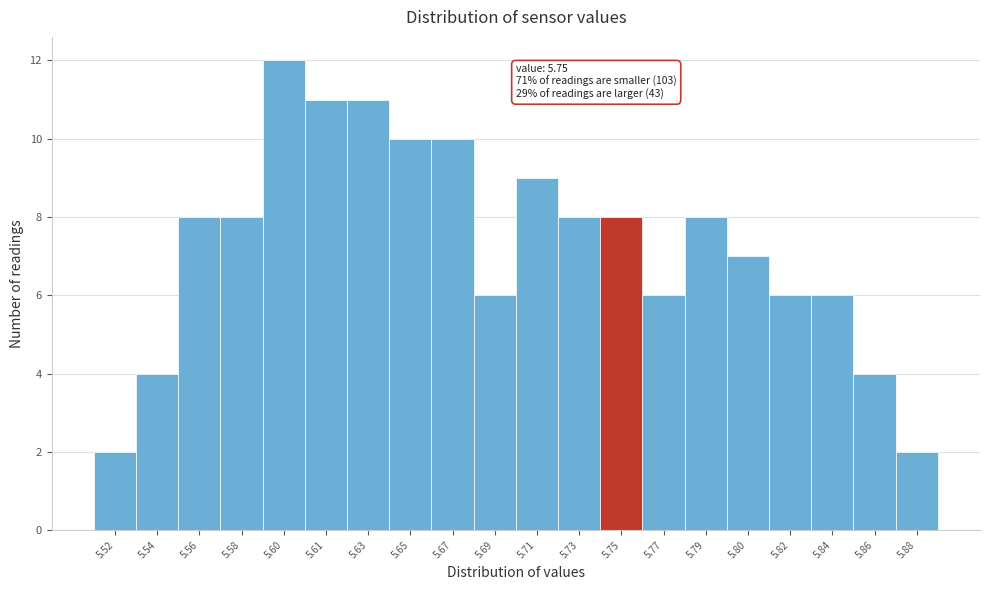

Reading left to right, what are all the values shown in this chart?

5.52=2	5.54=4	5.56=8	5.58=8	5.60=12	5.61=11	5.63=11	5.65=10	5.67=10	5.69=6	5.71=9	5.73=8	5.75=8	5.77=6	5.79=8	5.80=7	5.82=6	5.84=6	5.86=4	5.88=2